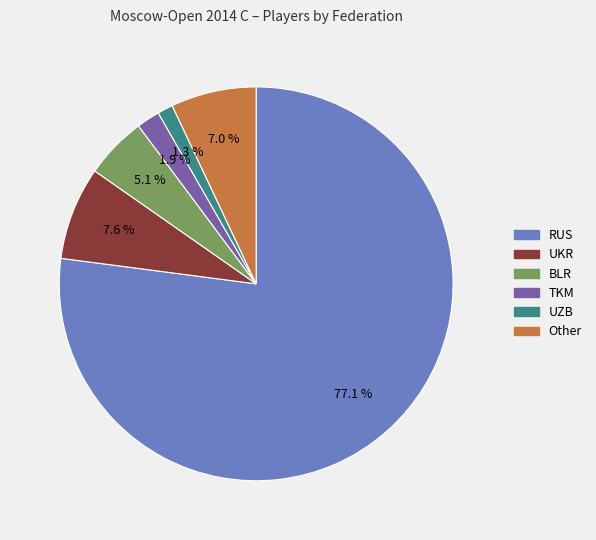

What is the ratio of the value at UKR to the value at RUS?

0.1